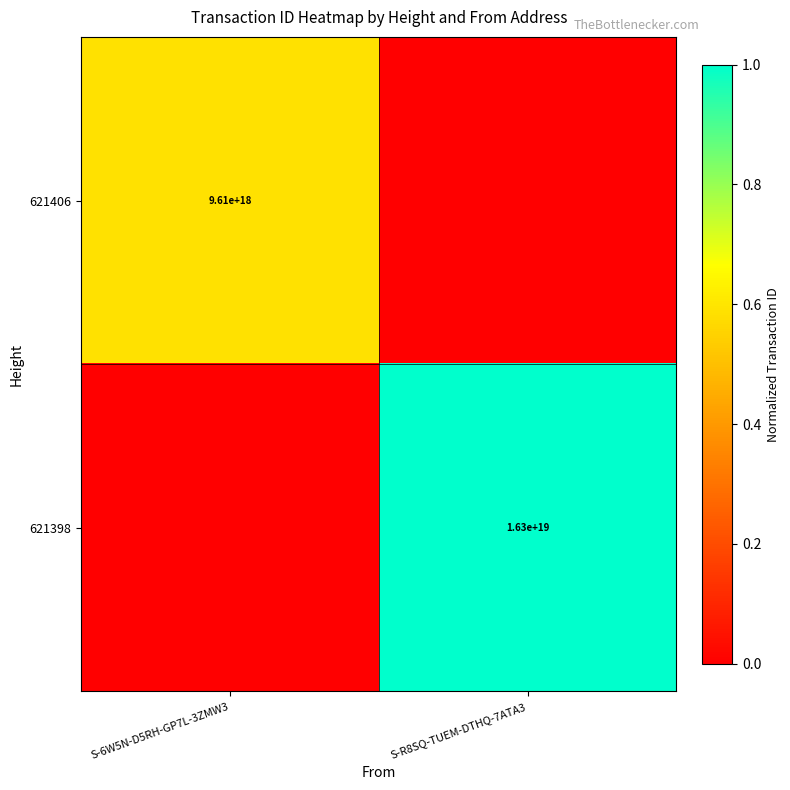

The value of 621398 at S-R8SQ-TUEM-DTHQ-7ATA3 is 26380896262988144640. True or false?

False